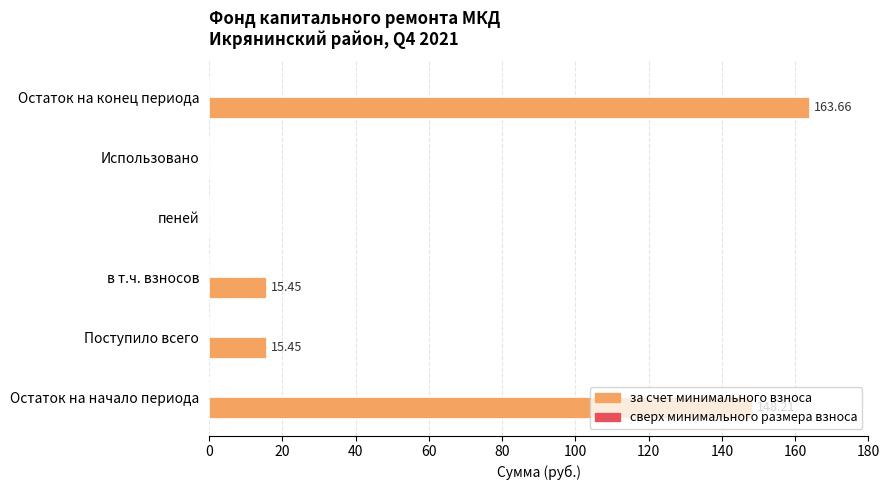

Are the bars horizontal?

Yes